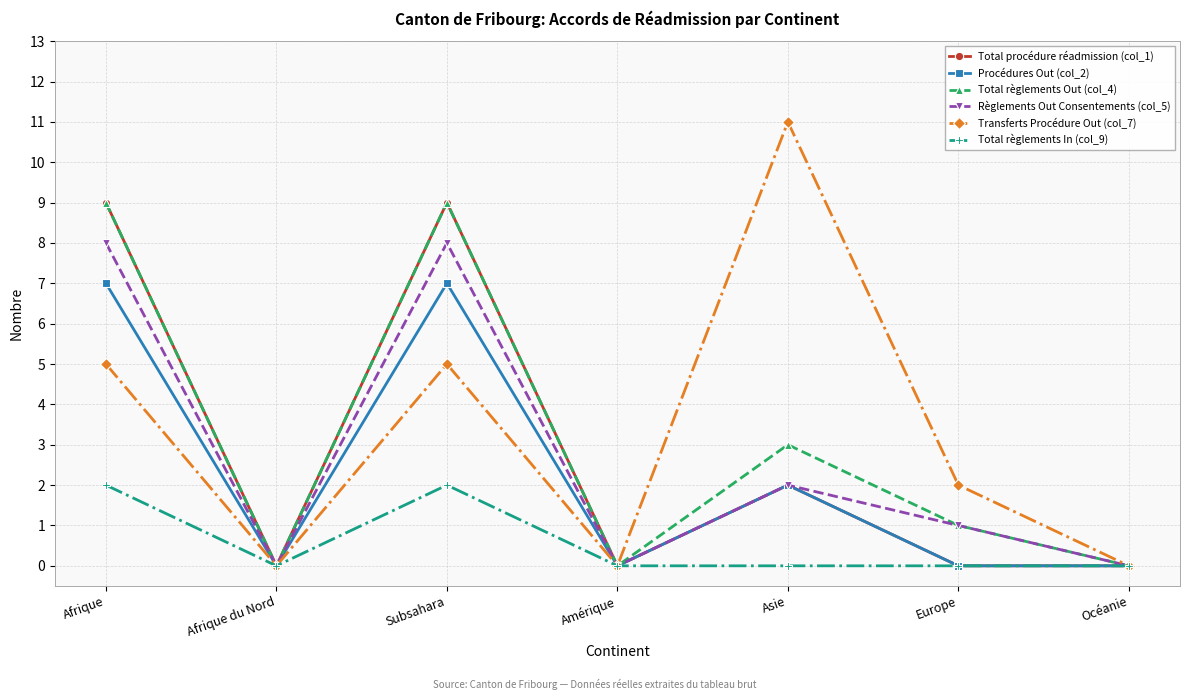

Reading right to left, extract all data points from this chart.

Total procédure réadmission (col_1): 0	0	2	0	9	0	9
Procédures Out (col_2): 0	0	2	0	7	0	7
Total règlements Out (col_4): 0	1	3	0	9	0	9
Règlements Out Consentements (col_5): 0	1	2	0	8	0	8
Transferts Procédure Out (col_7): 0	2	11	0	5	0	5
Total règlements In (col_9): 0	0	0	0	2	0	2